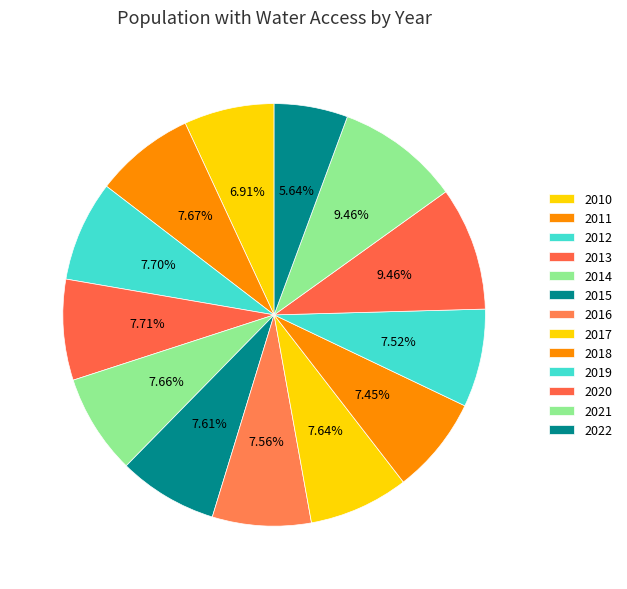

Does 2010 account for over 50% of the chart?

No